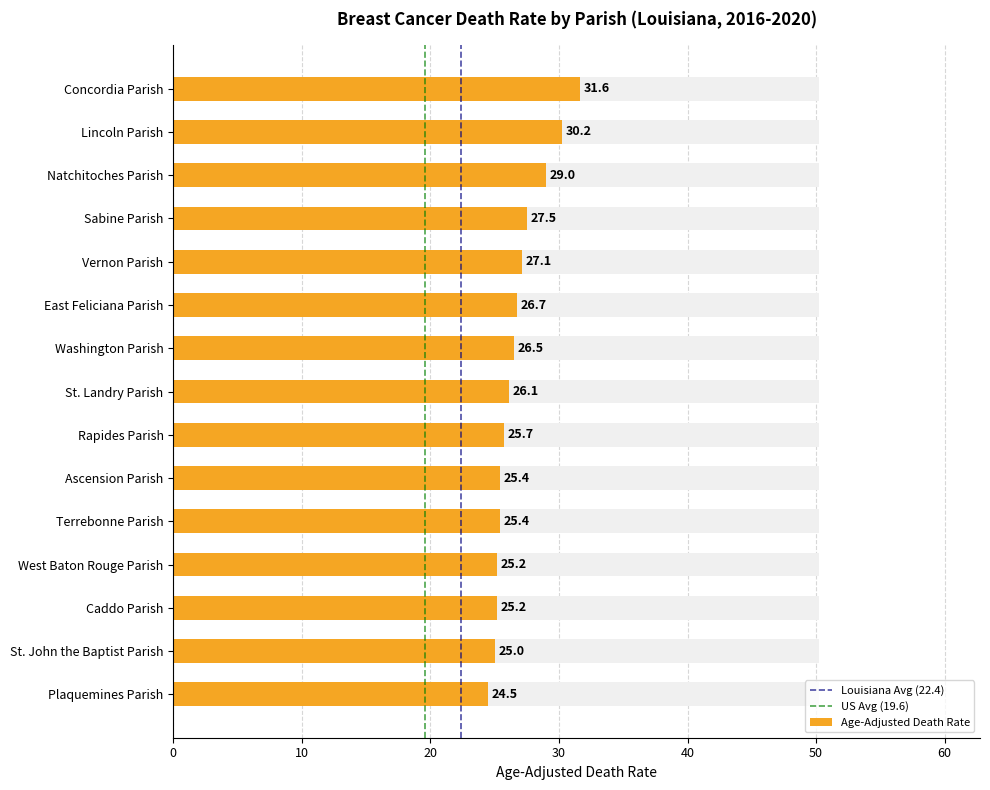

The US Avg (19.6) series shows 2 at 10. True or false?

False